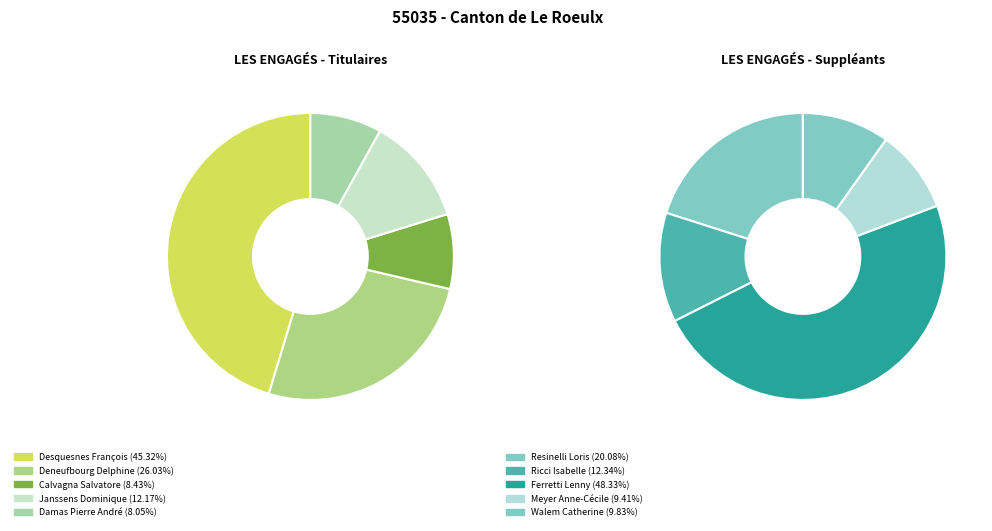

What is the largest slice in the pie chart?

Desquesnes François